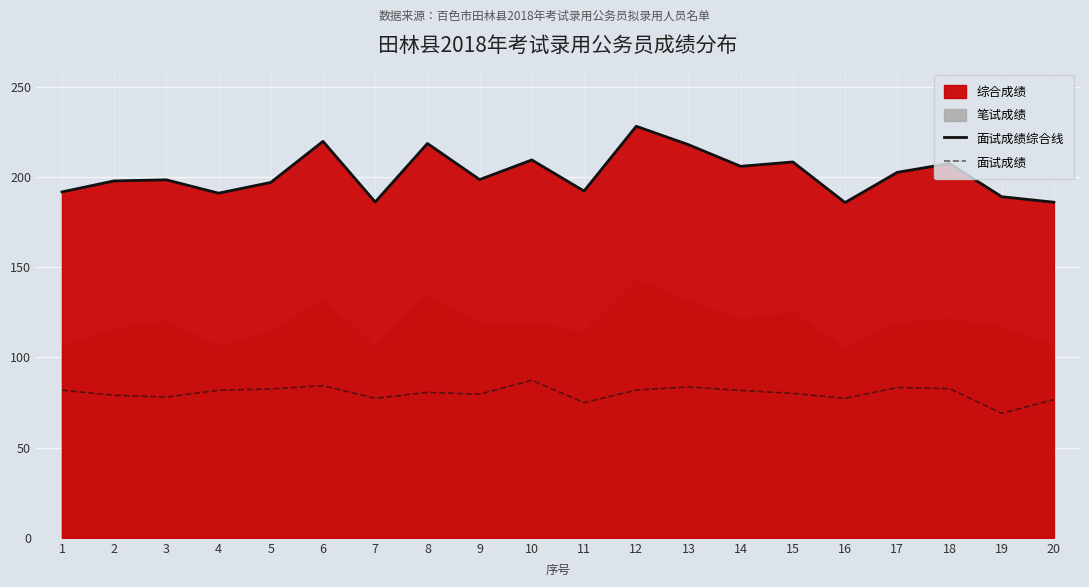

What is the value of the 面试成绩 point at the 11th from the left?

74.9